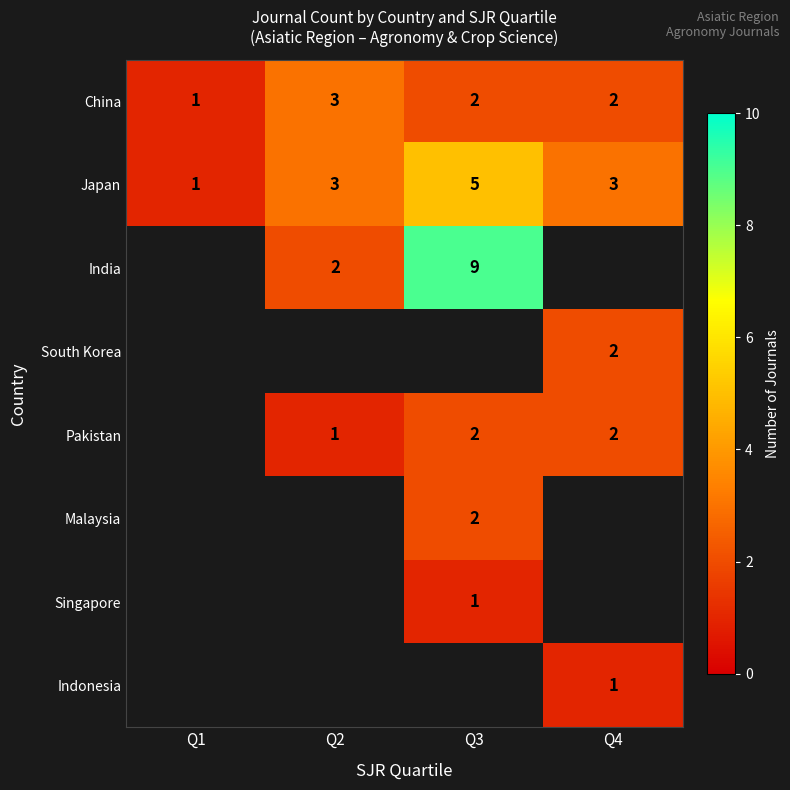

The value of India at Q2 is 1. True or false?

False